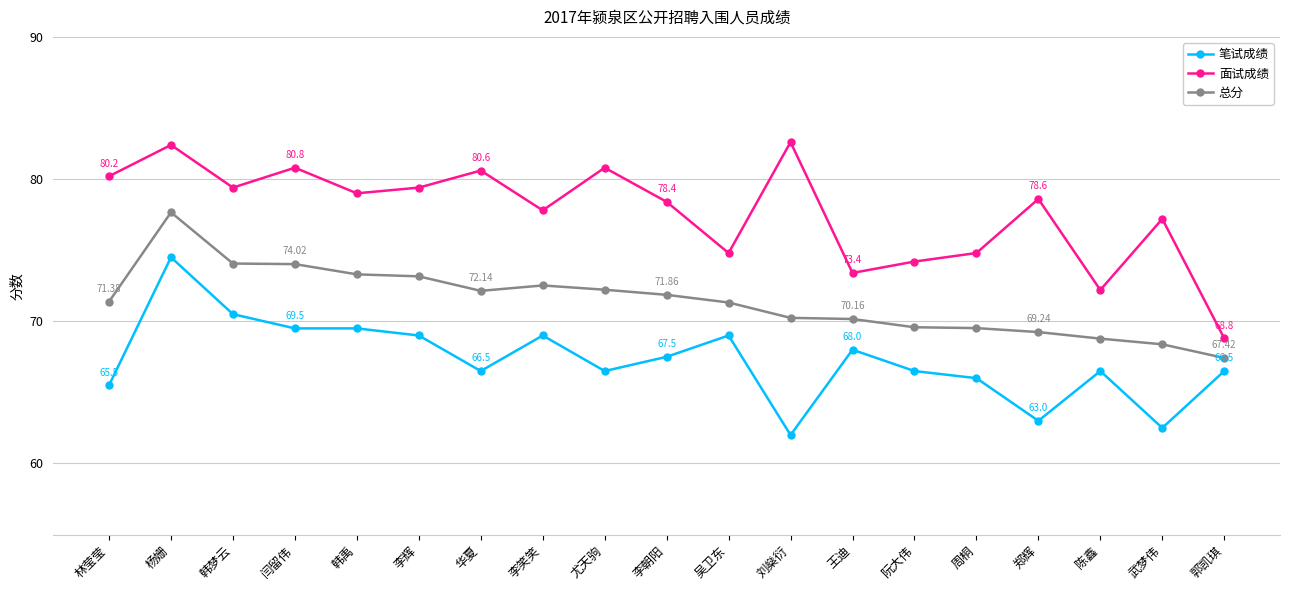

True or false: 面试成绩 and 笔试成绩 intersect in this chart.

False